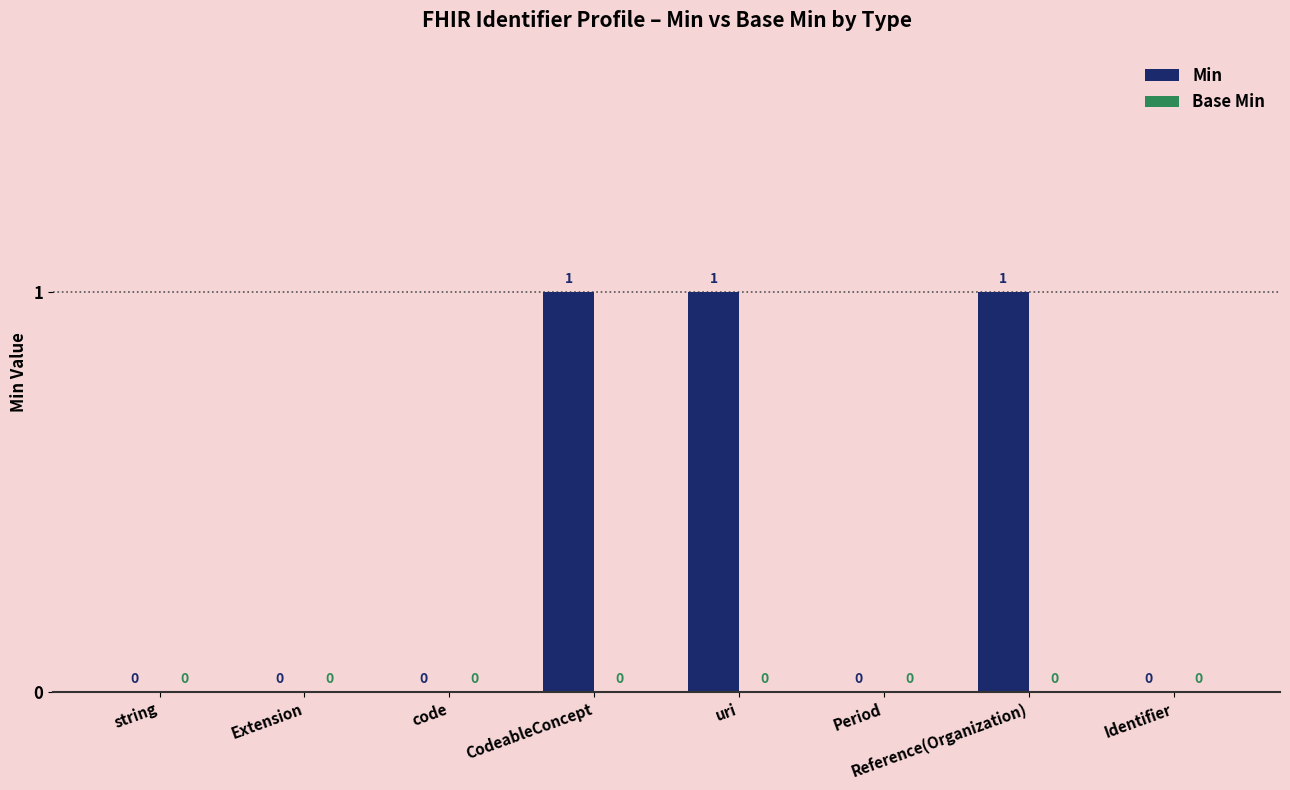

What is the change in value from string to CodeableConcept?

+1